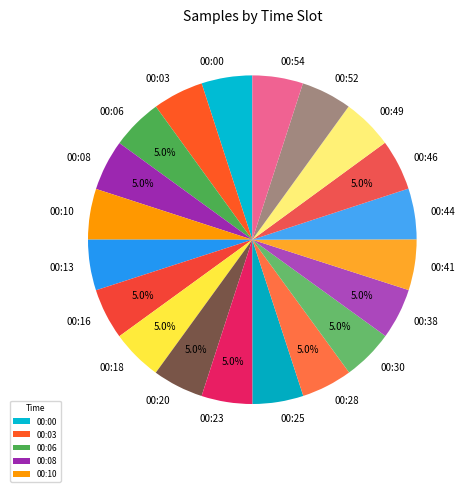

What is the ratio of the value at 00:06 to the value at 00:16?

1.0